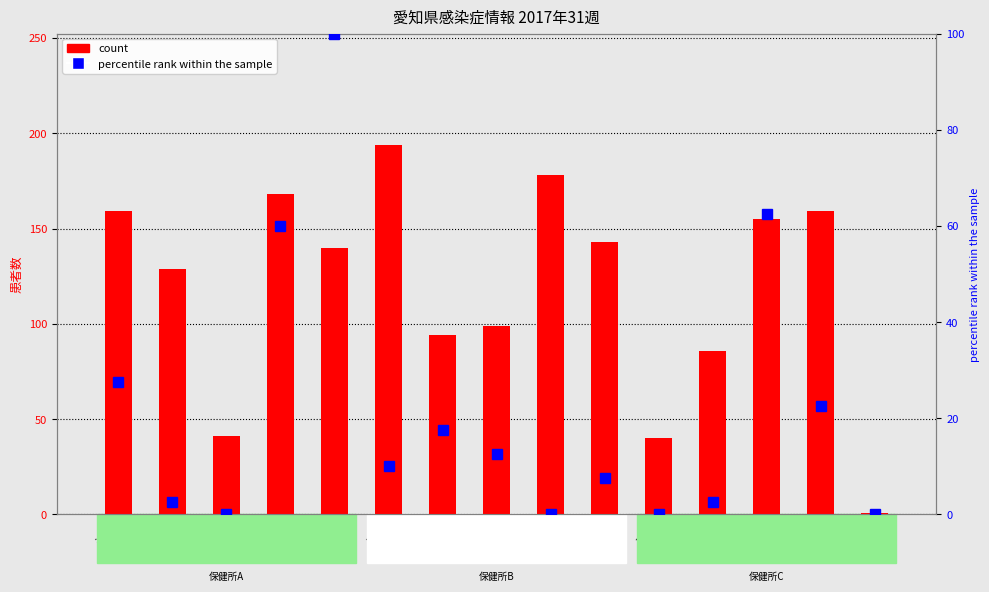

What is the total value across all series at 豊川?

181.5